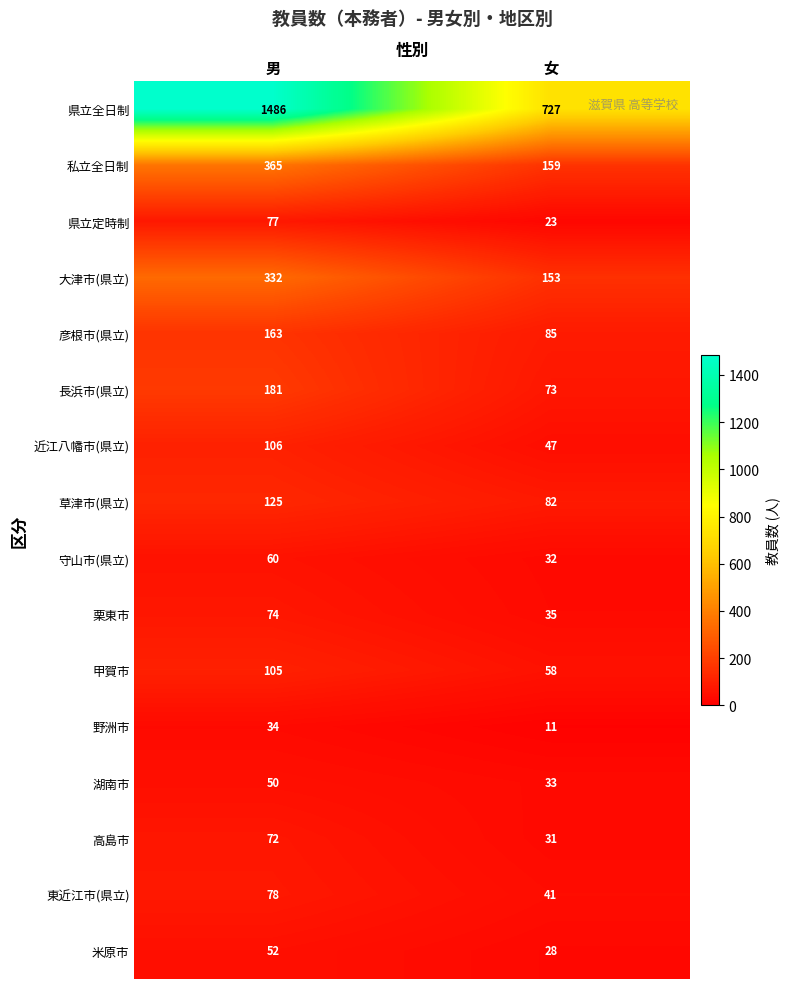

At which label does 米原市 reach its peak?

男